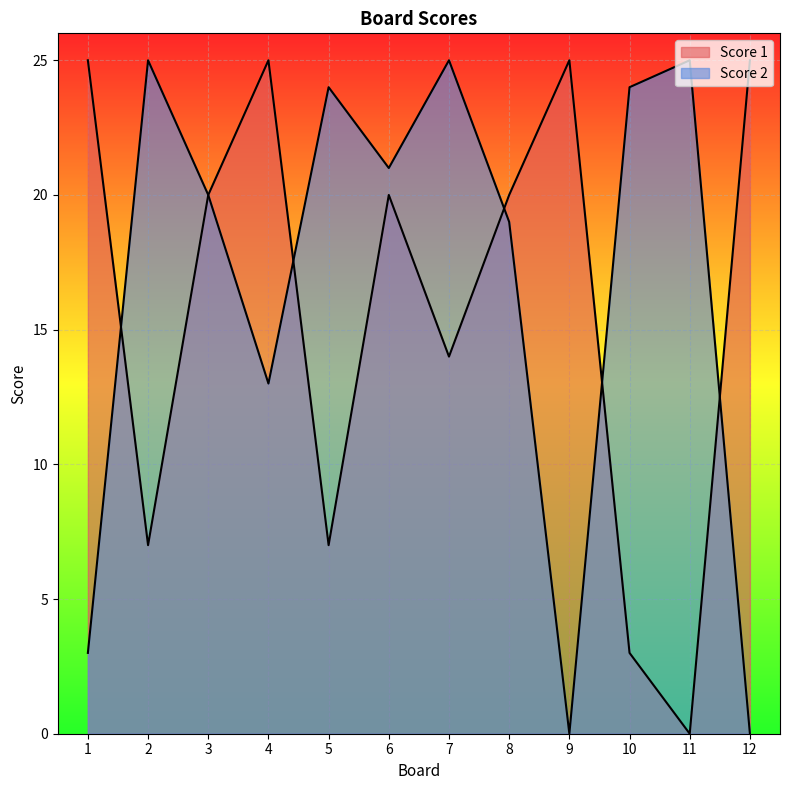

Reading right to left, what are all the values shown in this chart?

Score 1: 12=25	11=0	10=3	9=25	8=20	7=14	6=20	5=7	4=25	3=20	2=7	1=25
Score 2: 12=0	11=25	10=24	9=0	8=19	7=25	6=21	5=24	4=13	3=20	2=25	1=3